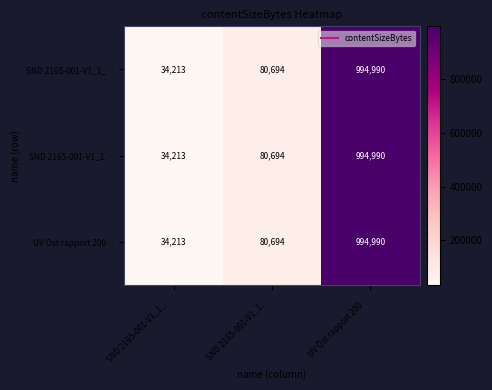

Rank the categories by SND 2165-001-V1_1.… value from highest to lowest.

UV Öst rapport 200…, SND 2165-001-V1_1.…, SND 2165-001-V1_1_…